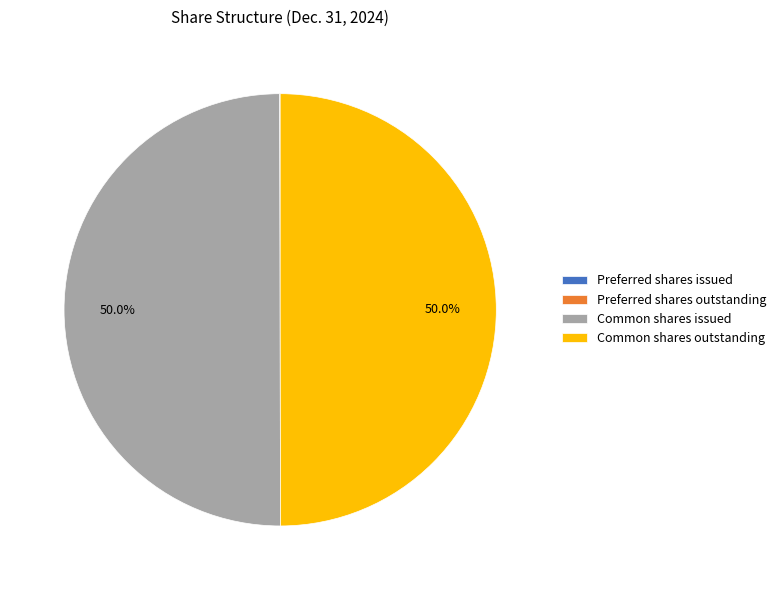

How much of the chart is everything except Common shares issued?

50.0%